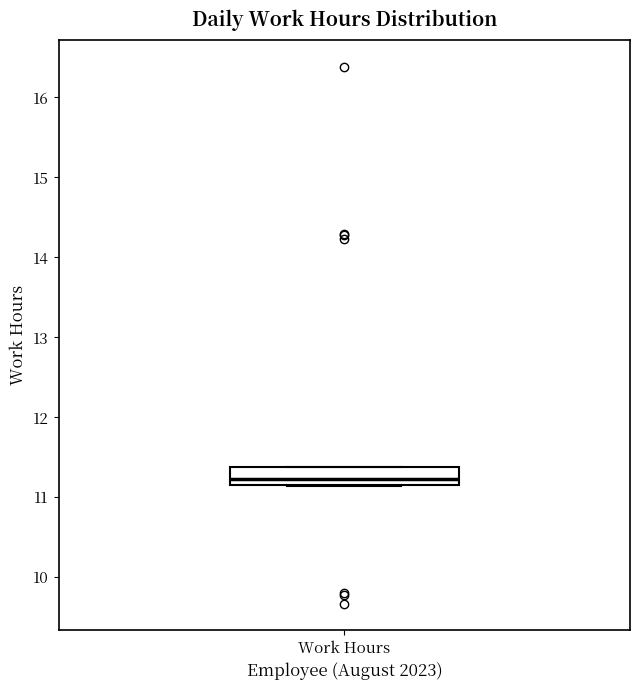

Where is the upper edge of the box for Work Hours on the y-axis? The values are not printed on the chart, so give them approximately, as read against the axis.

11.4